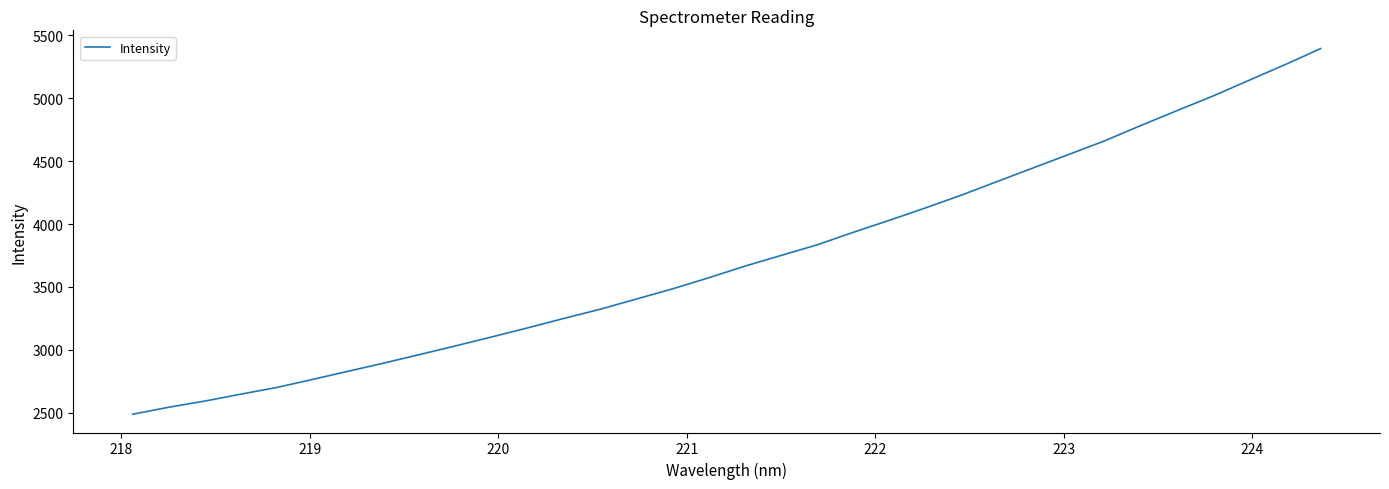

True or false: the data has more than 2 interior local peaks.

False